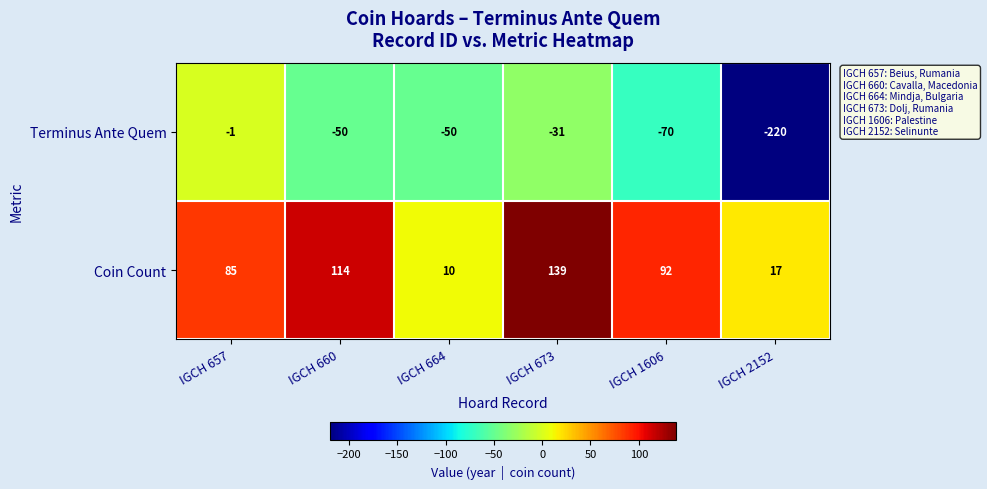

What is the approximate value of Coin Count at IGCH 660?

114